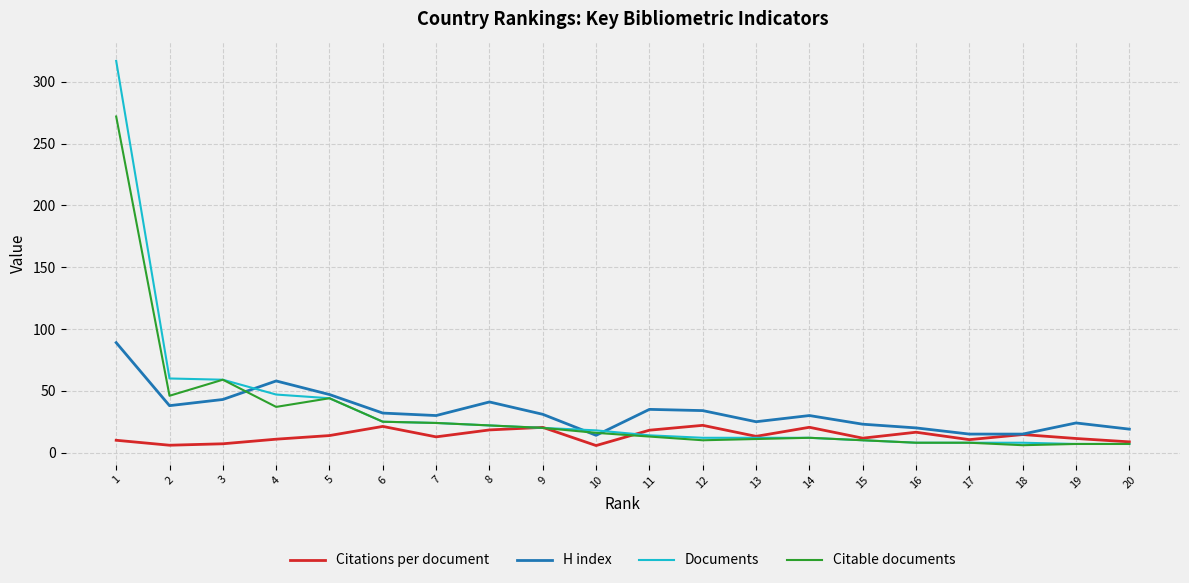

Rank the series by their maximum value, from lowest to highest.

Citations per document, H index, Citable documents, Documents